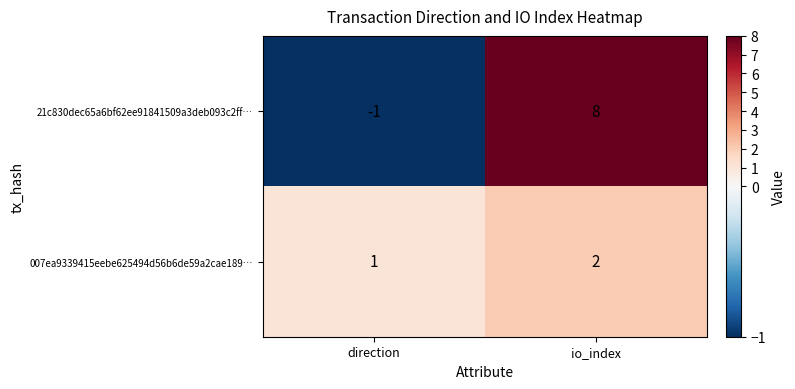

Rank the series at io_index from highest to lowest value.

21c830dec65a6bf62ee91841509a3deb093c2ff…, 007ea9339415eebe625494d56b6de59a2cae189…